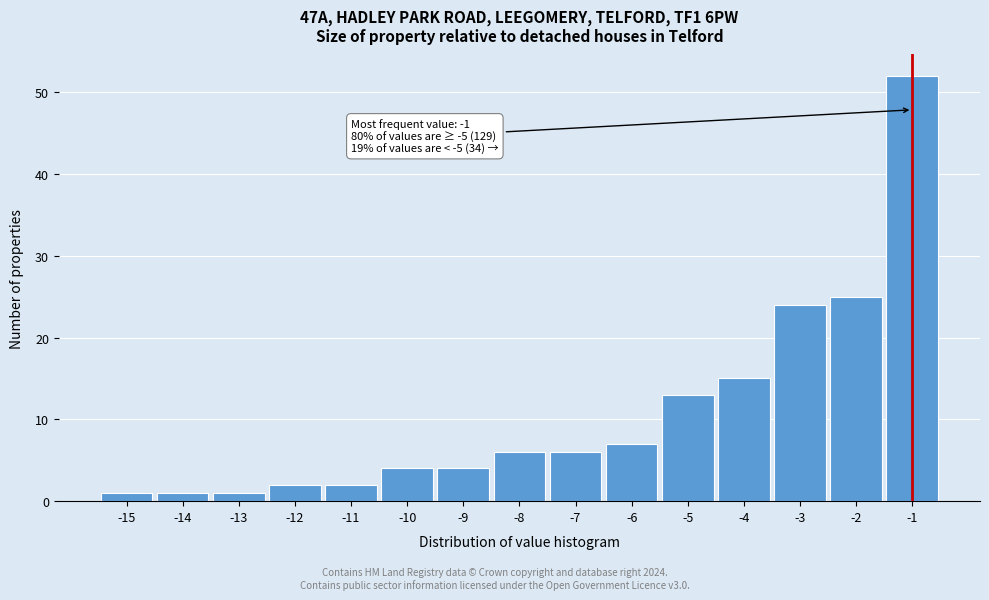

Reading right to left, list all the values displayed in this chart.

-1=52	-2=25	-3=24	-4=15	-5=13	-6=7	-7=6	-8=6	-9=4	-10=4	-11=2	-12=2	-13=1	-14=1	-15=1